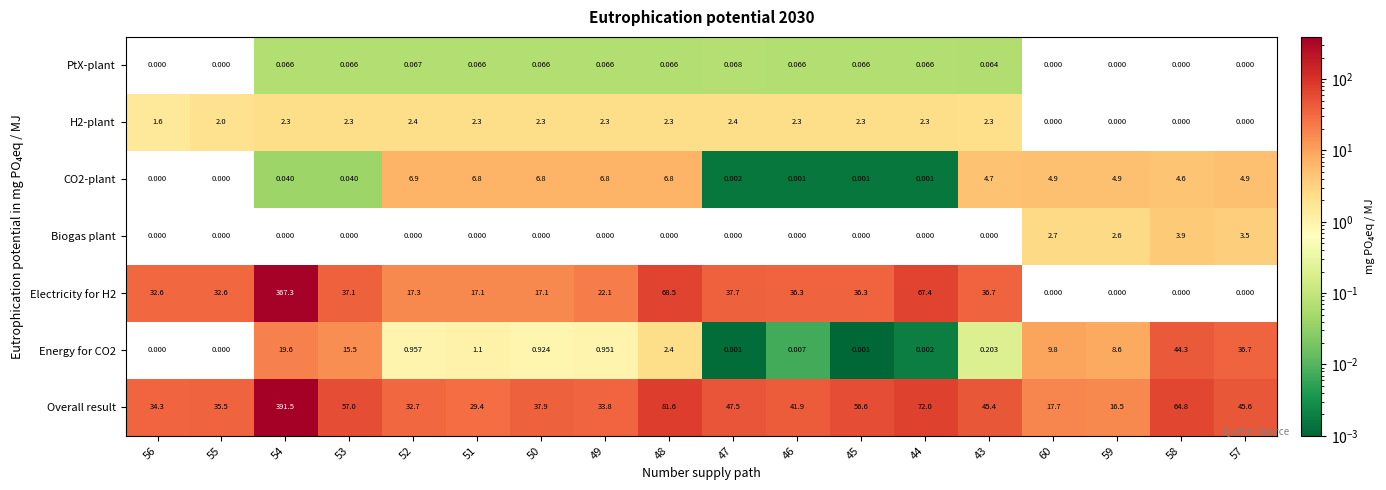

Between 48 and 47, which series saw the biggest shift?

Overall result